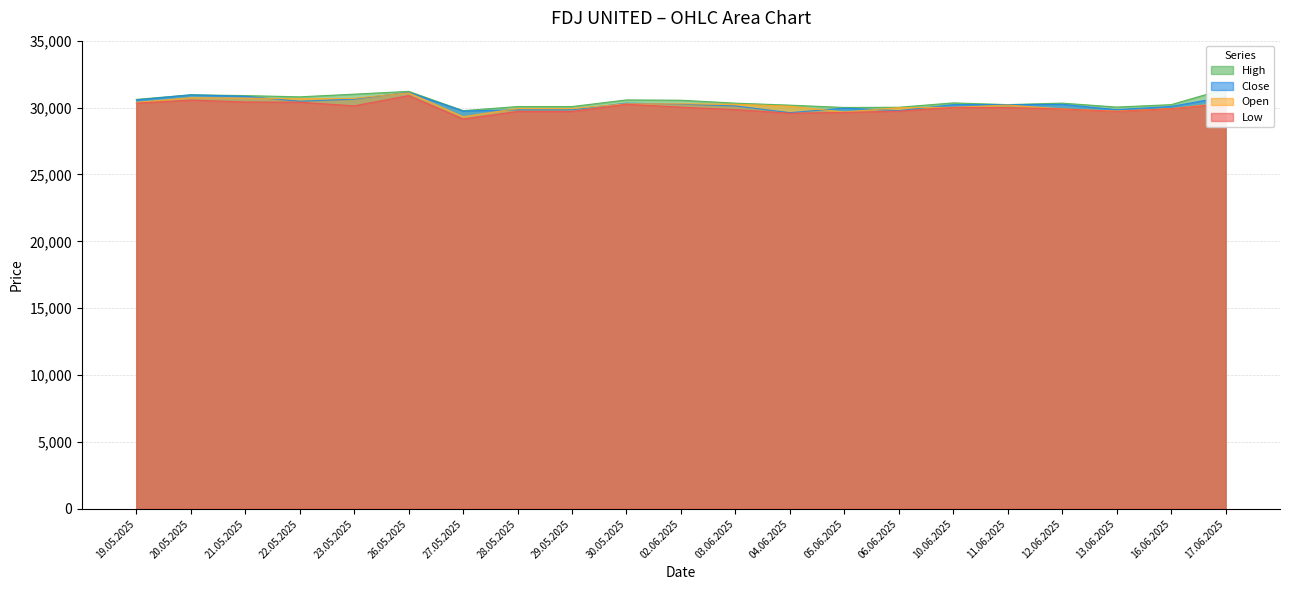

Is it true that Close equals 30084 at 16.06.2025?

True